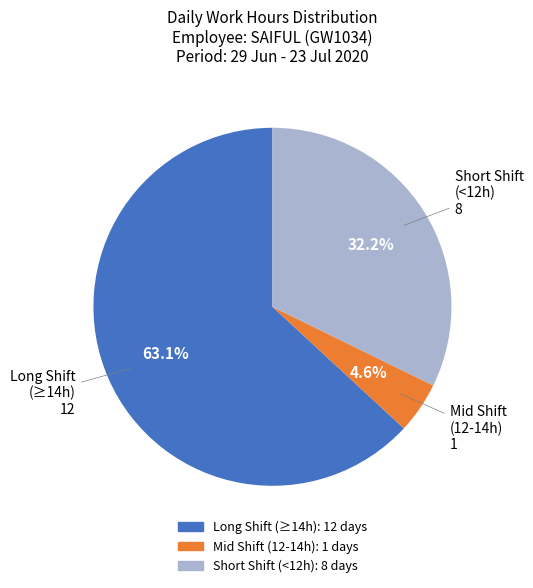

To the nearest percent, what is the average slice percentage?

33%